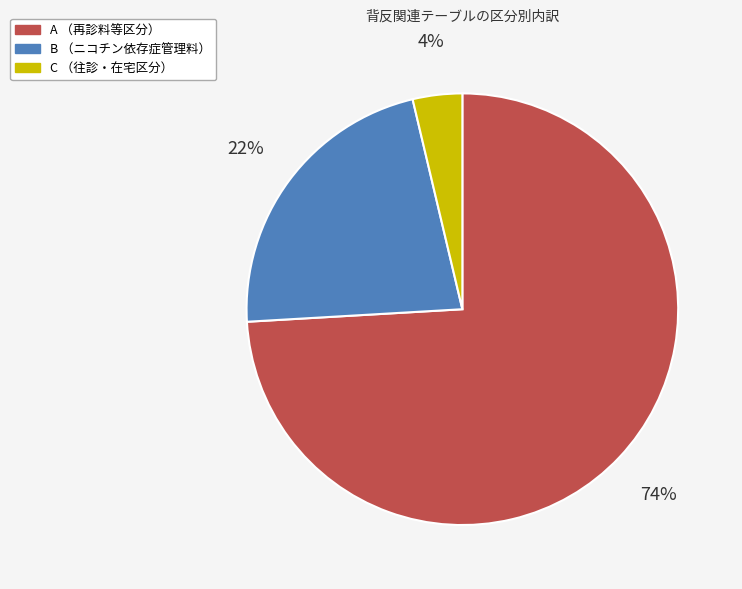

What is the majority slice?

A